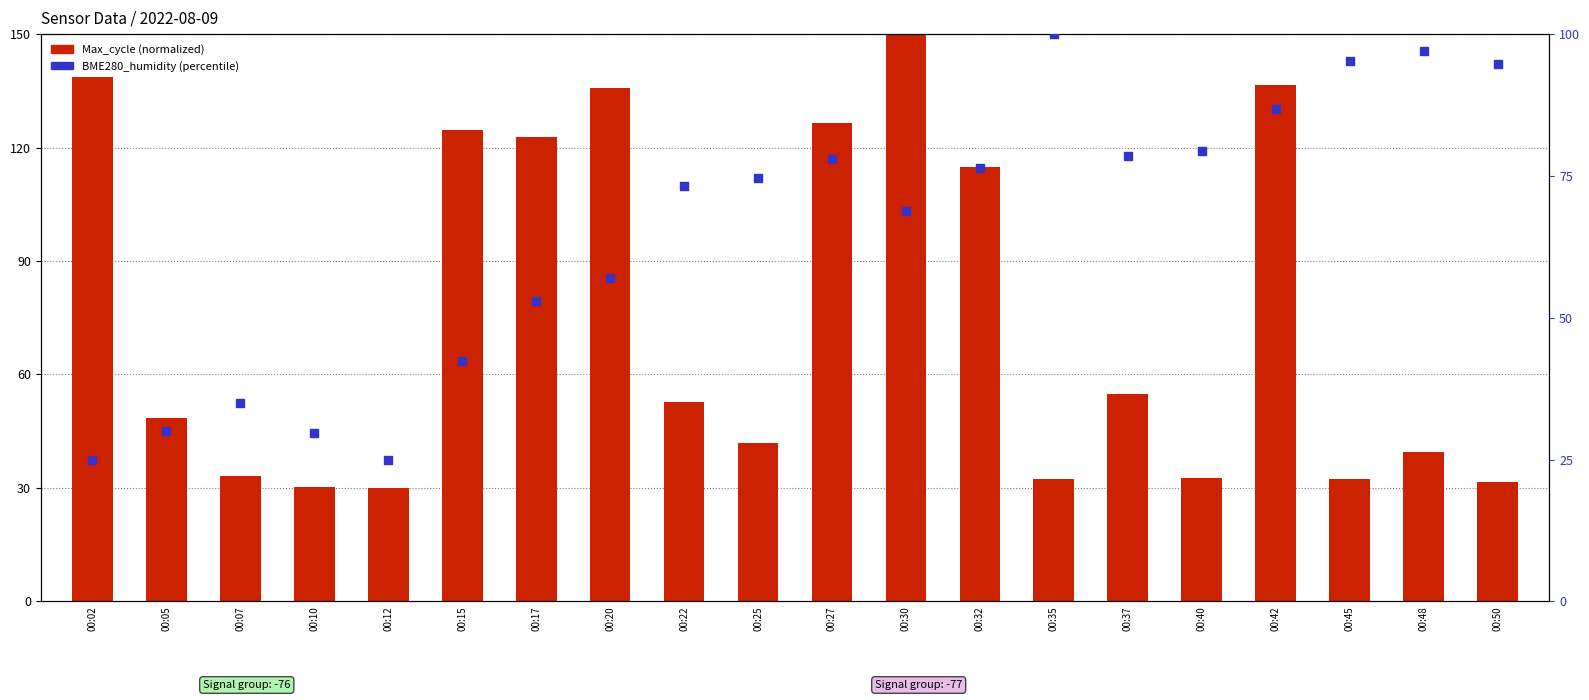

Which series has the largest Y range (max minus min)?

Max_cycle (normalized)